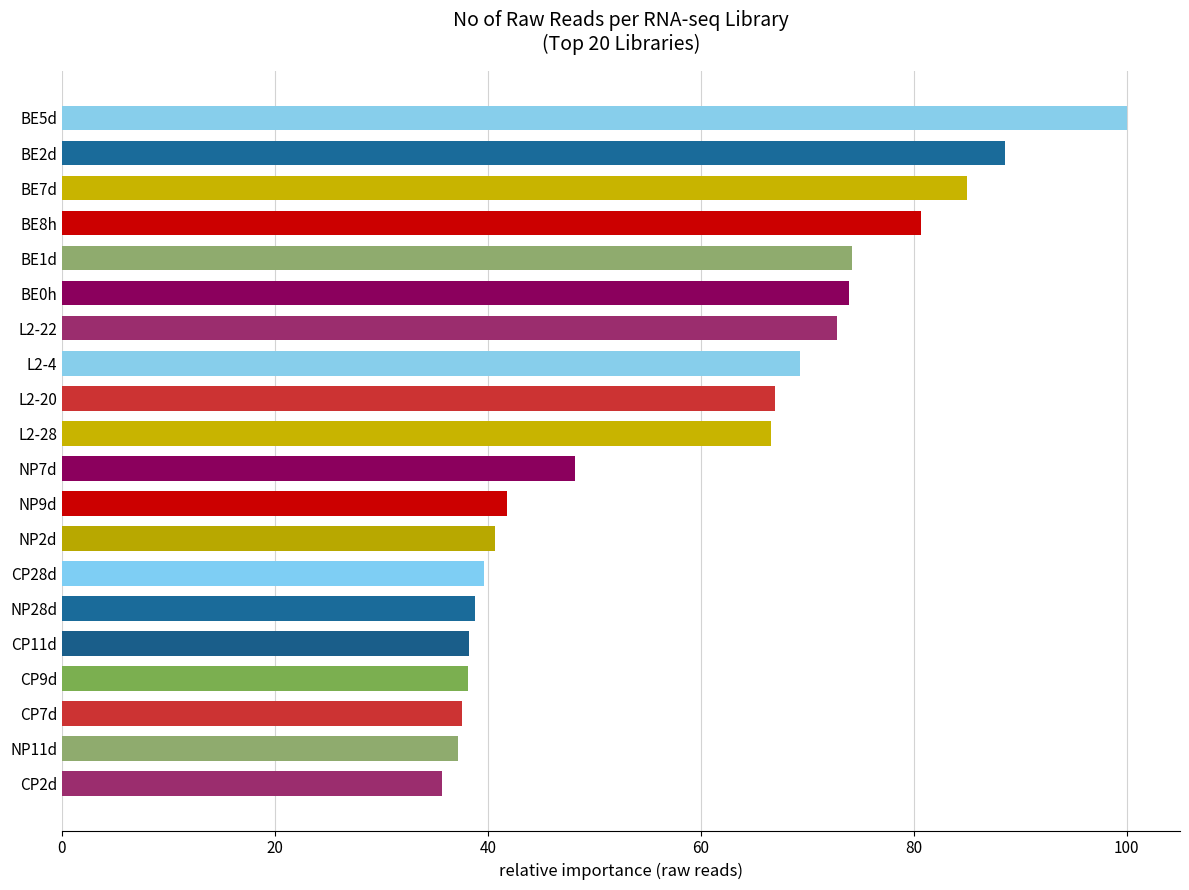

What is the average value?

58.7